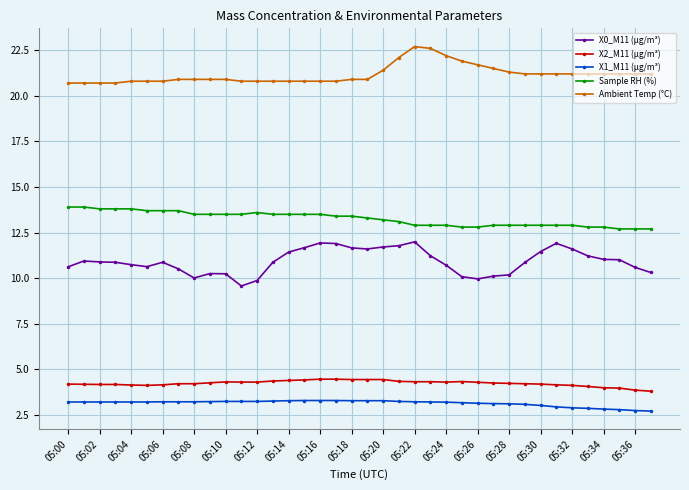

What is the difference between the maximum and second lowest values in the X0_M11 (μg/m³) series?

2.1